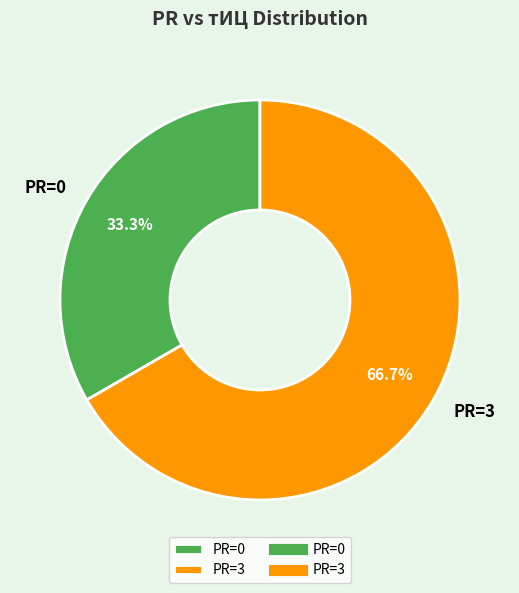

Rank the categories by value from lowest to highest.

PR=0, PR=3